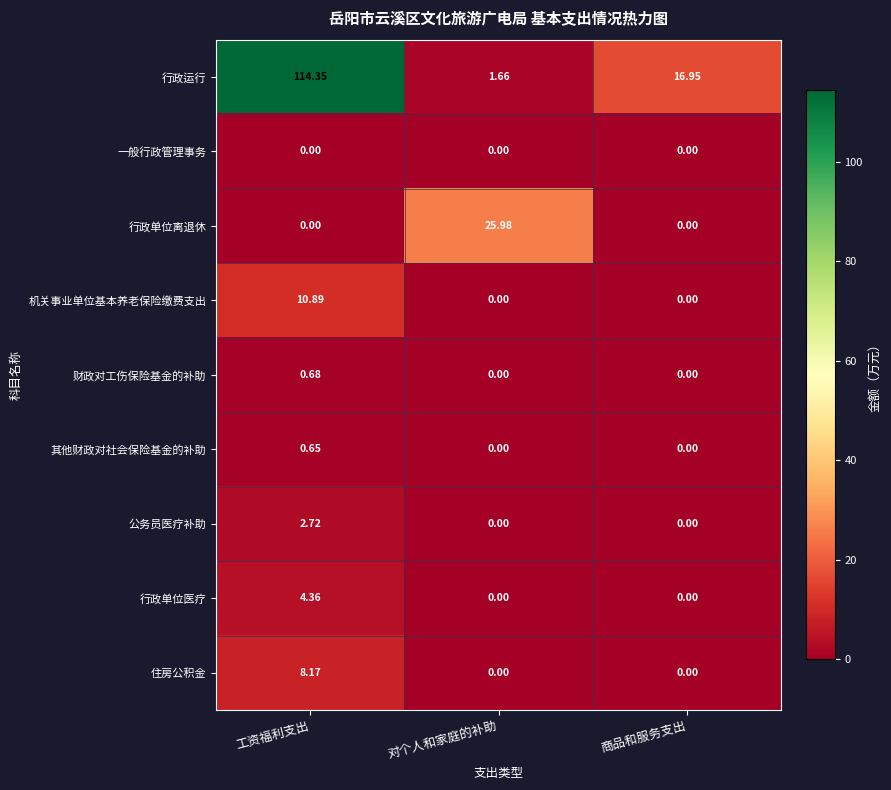

Which series has the largest range (max minus min)?

行政运行